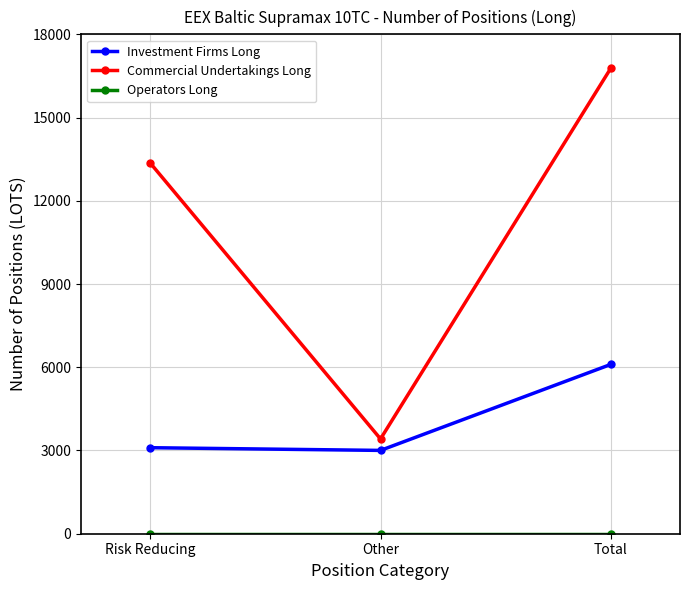

What is the value of the Commercial Undertakings Long point at the 3rd from the left?

16782.9